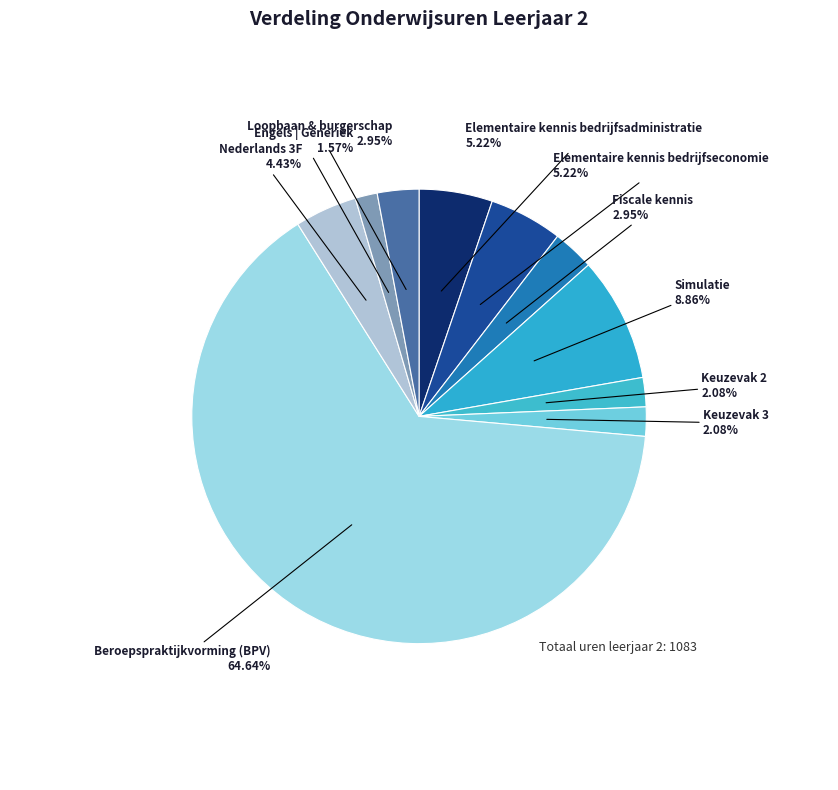

To the nearest percent, what is the average slice percentage?

10%